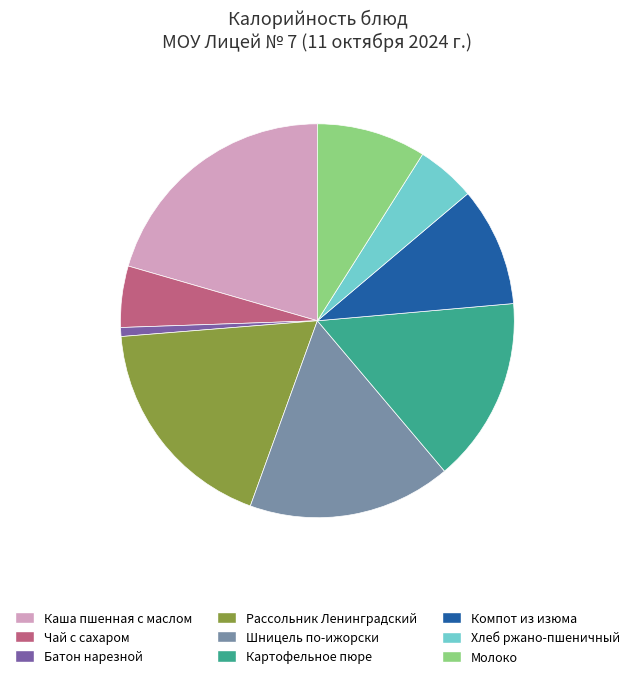

Which has a higher value, Шницель по-ижорски or Батон нарезной?

Шницель по-ижорски